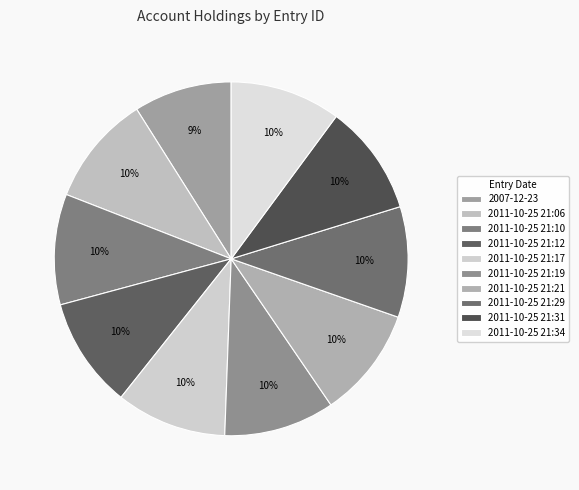

How many slices are in this pie chart?

10